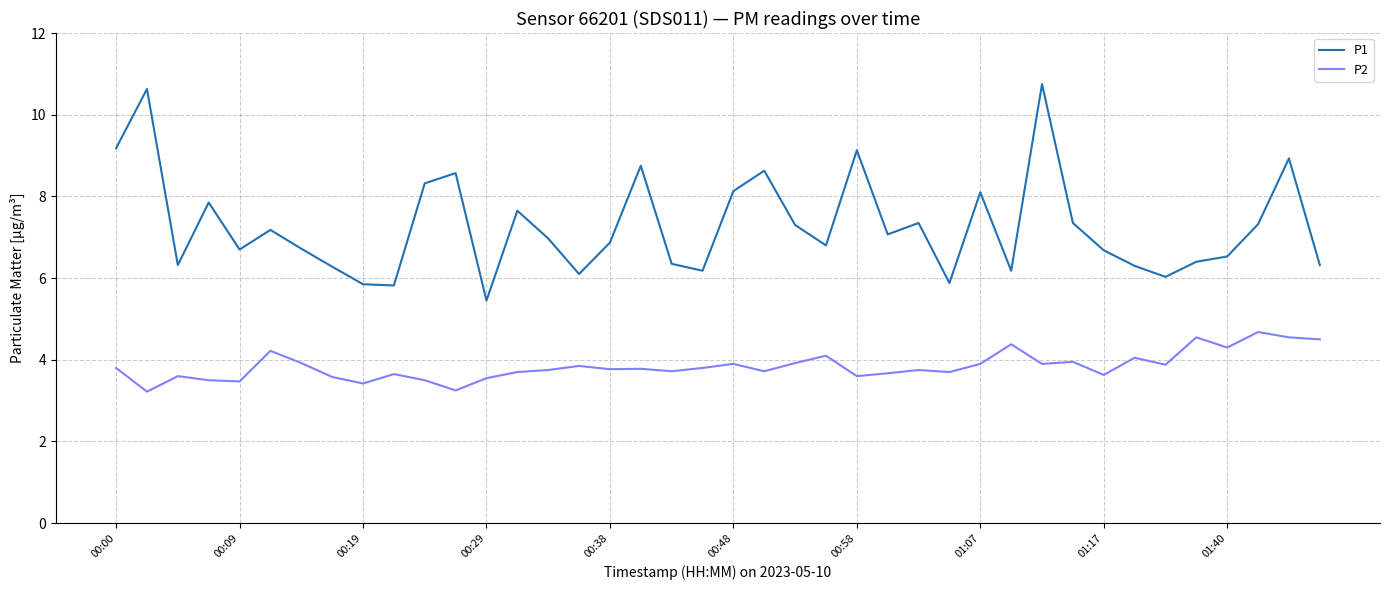

How many categories are shown in the chart?

40